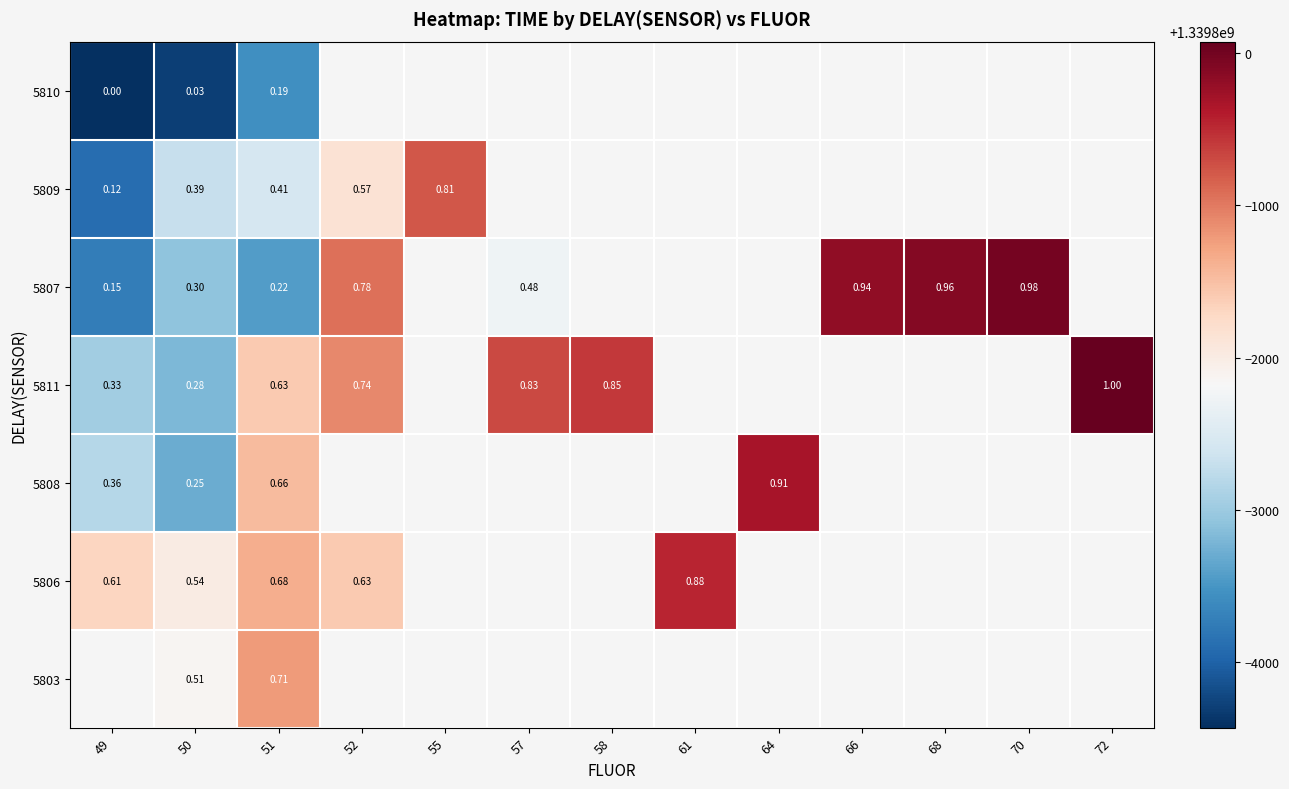

How many values in 5807 are above zero?

8